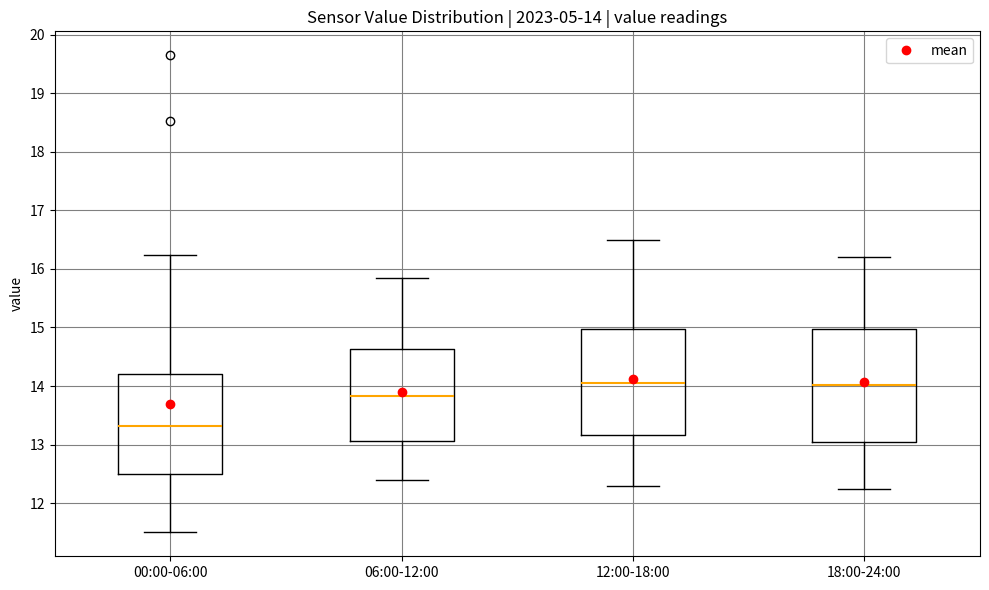

Comparing the boxes themselves (not the whiskers), which one is the tallest?

18:00-24:00